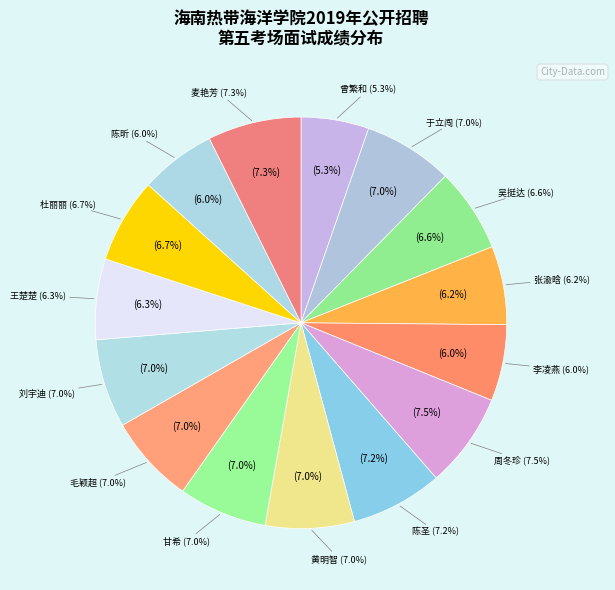

Combined, do 陈昕 and 麦艳芳 account for over 50%?

No